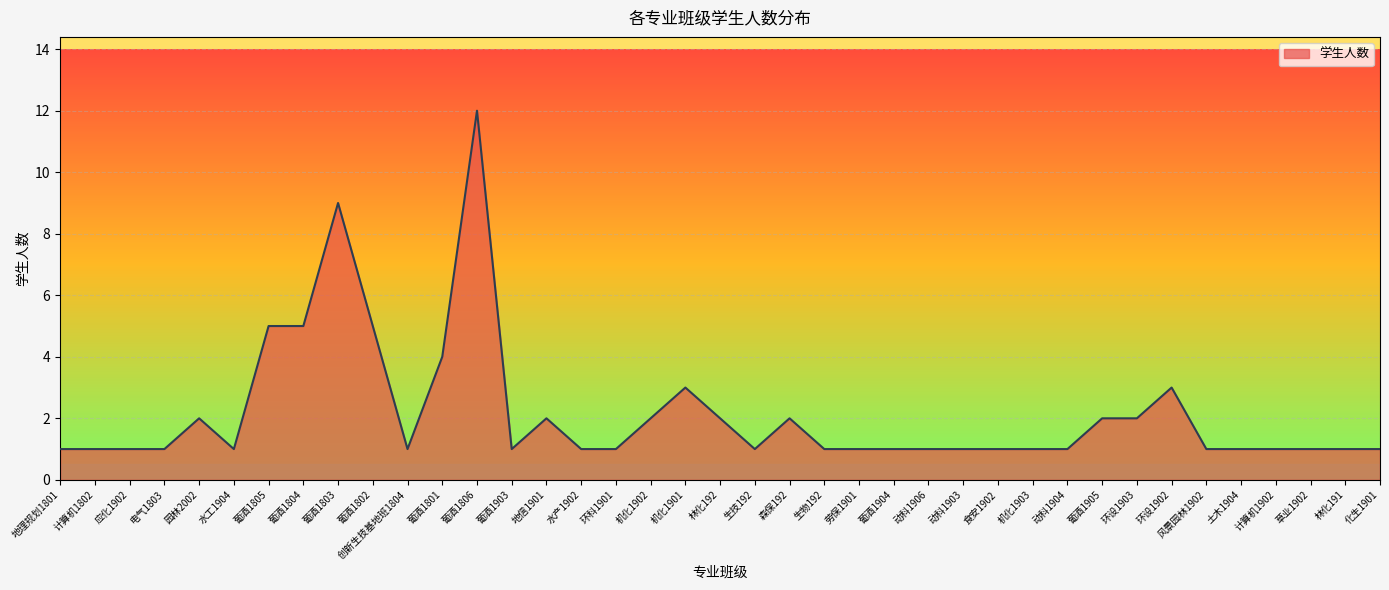

Does the chart display data point markers on the line(s)?

No